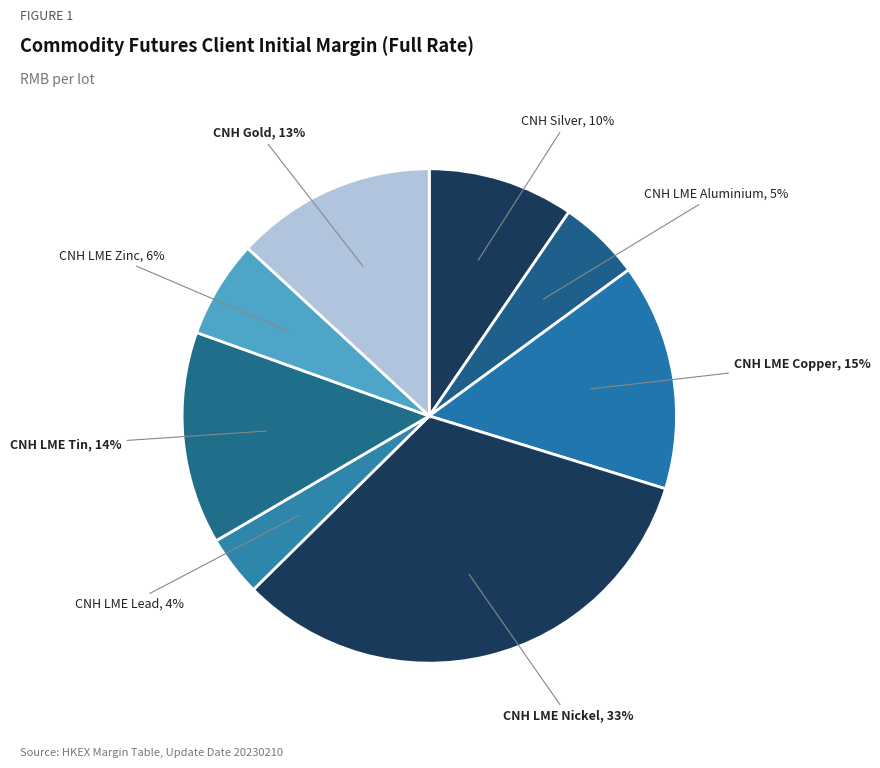

Which slice is the largest?

CNH LME Nickel